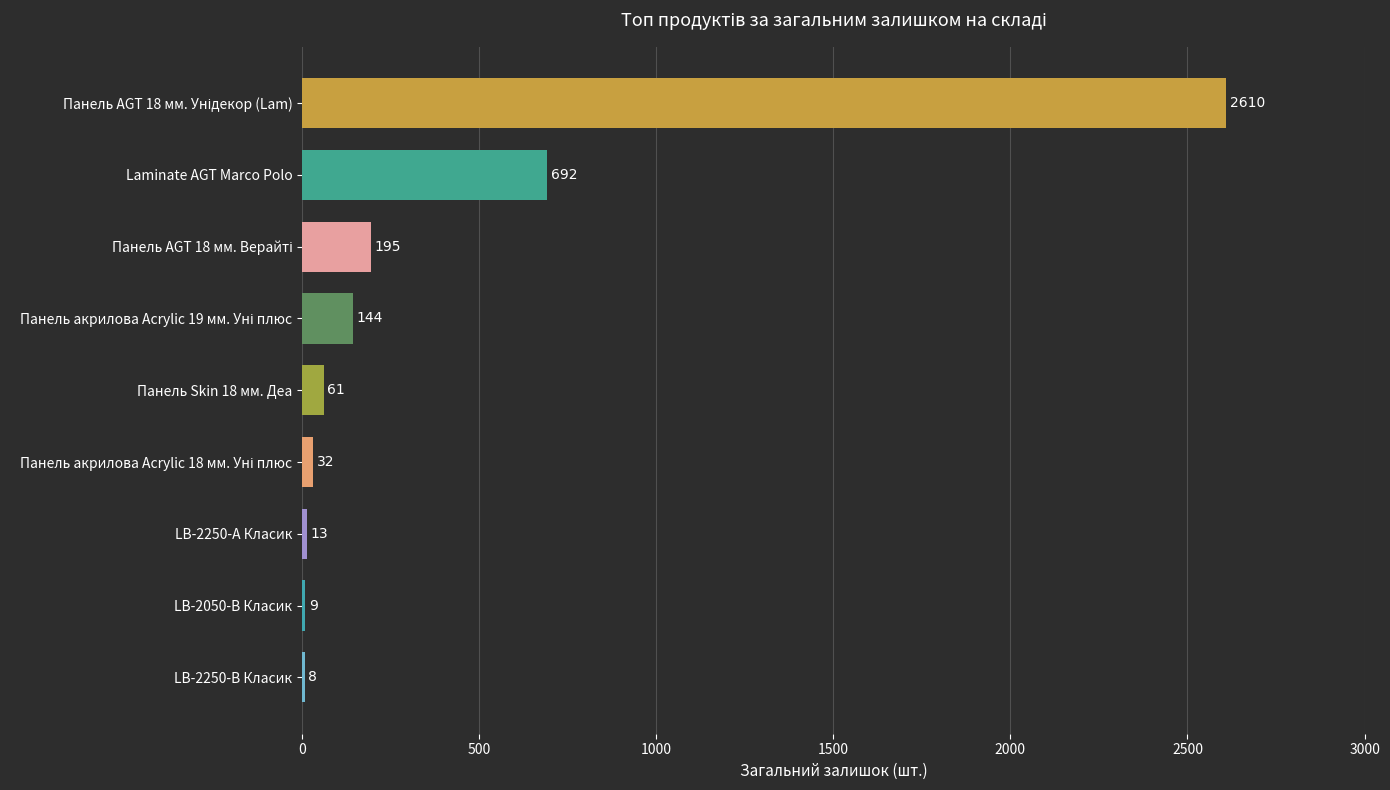

At which label is the value closest to 1309?

Laminate AGT Marco Polo